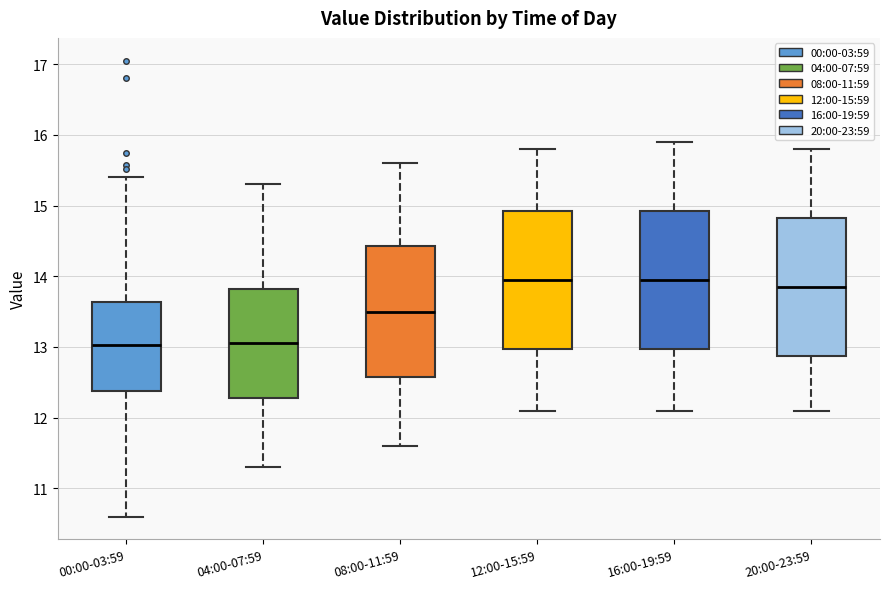

Where is the upper edge of the box for 16:00-19:59 on the y-axis? The values are not printed on the chart, so give them approximately, as read against the axis.

14.9